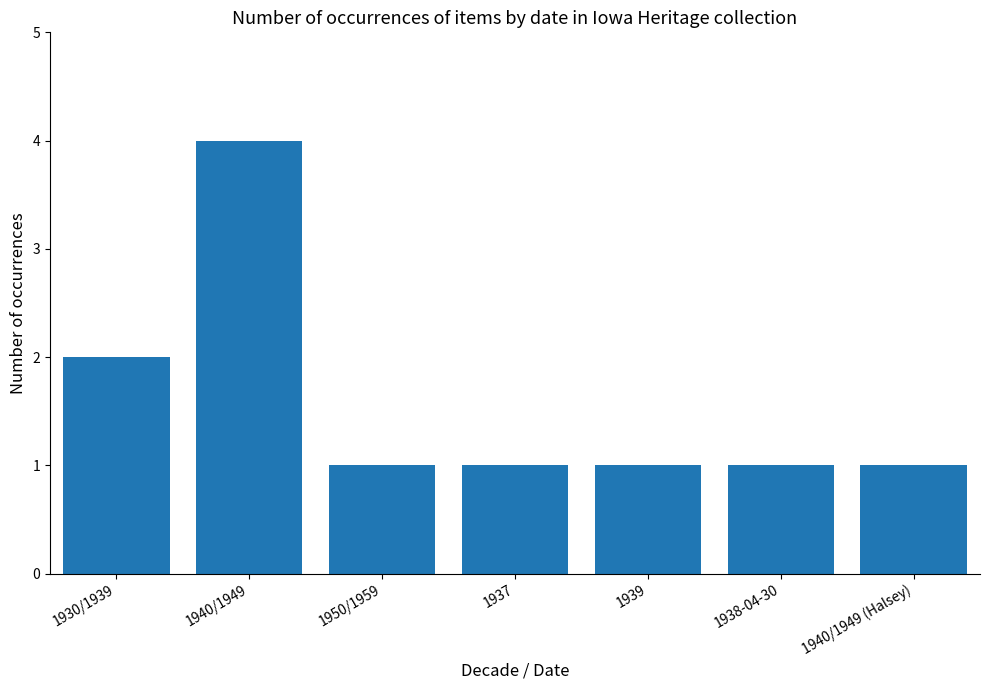

What is the greatest value displayed?

4